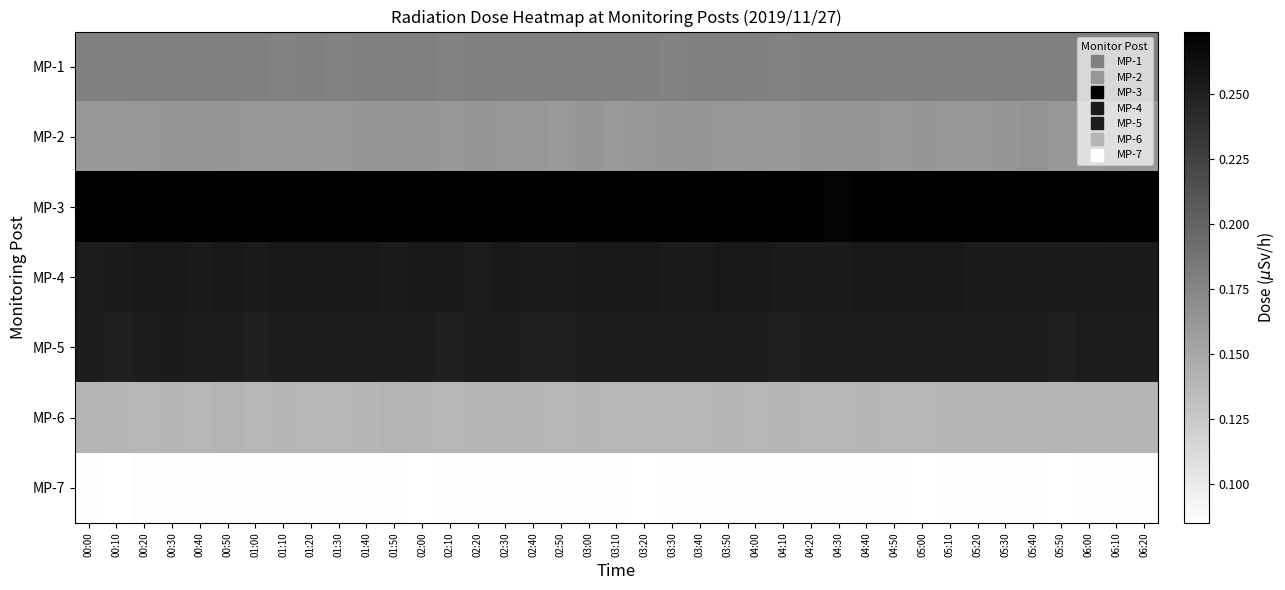

What is the maximum value shown in the chart?

0.3